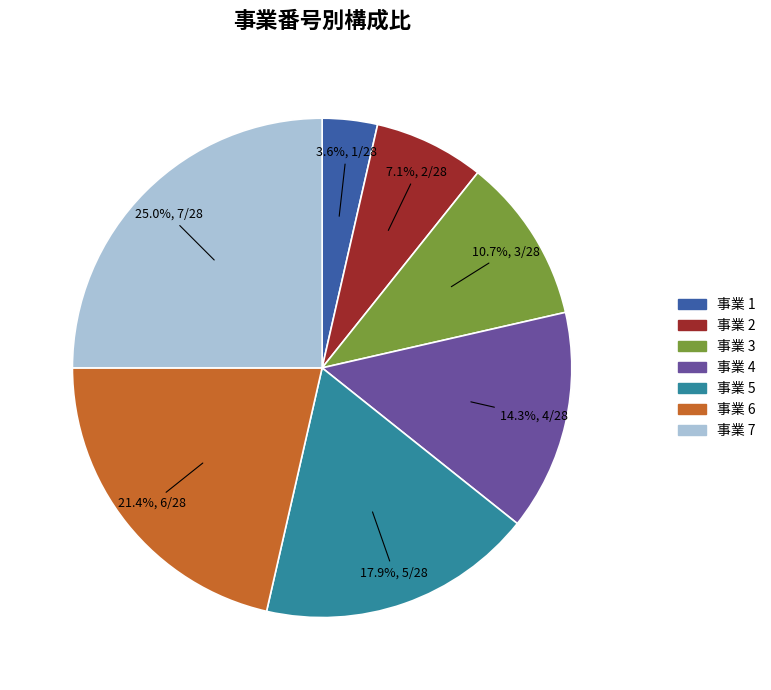

Does any single category account for the majority?

No